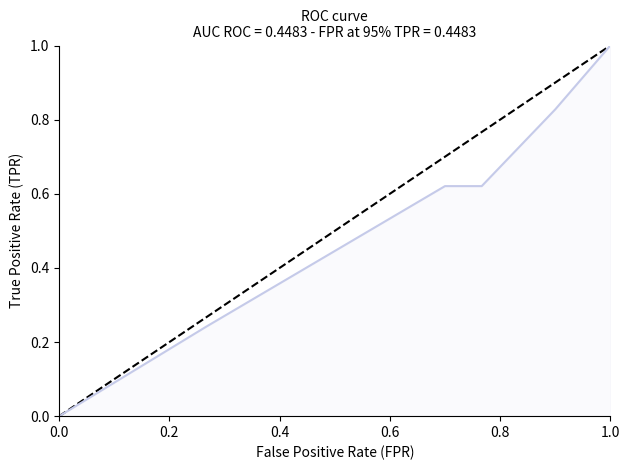

What is the difference between the values at 12 and 0.2?

0.8